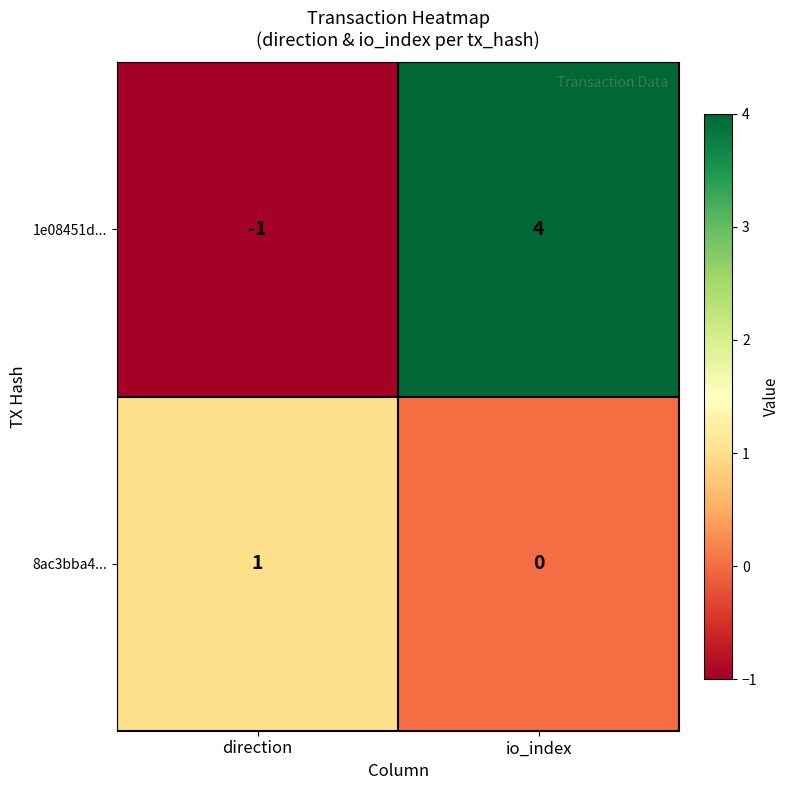

Which series changed the most between direction and io_index?

1e08451d...